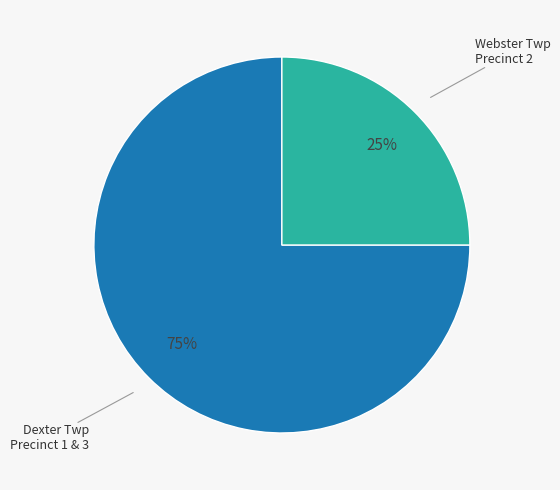

To the nearest percent, what is the difference between the largest and smallest slice percentages?

50%